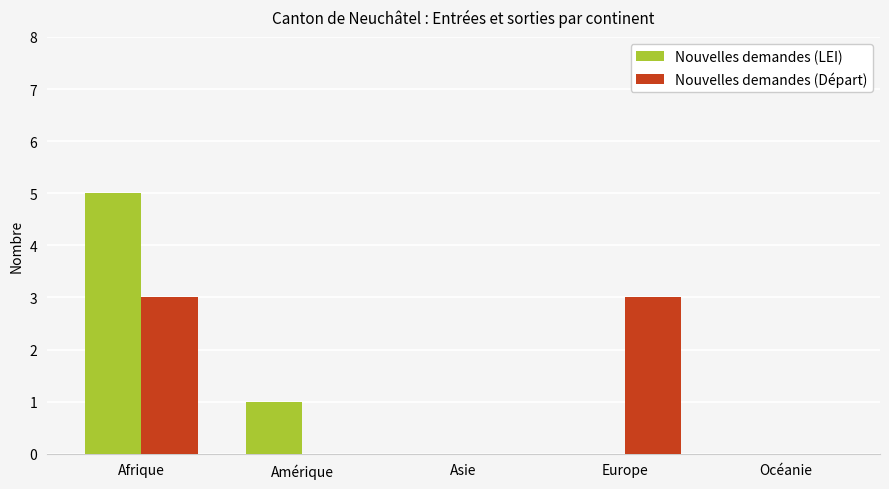

What is the sum of the Nouvelles demandes (Départ) values at Afrique and Europe?

6